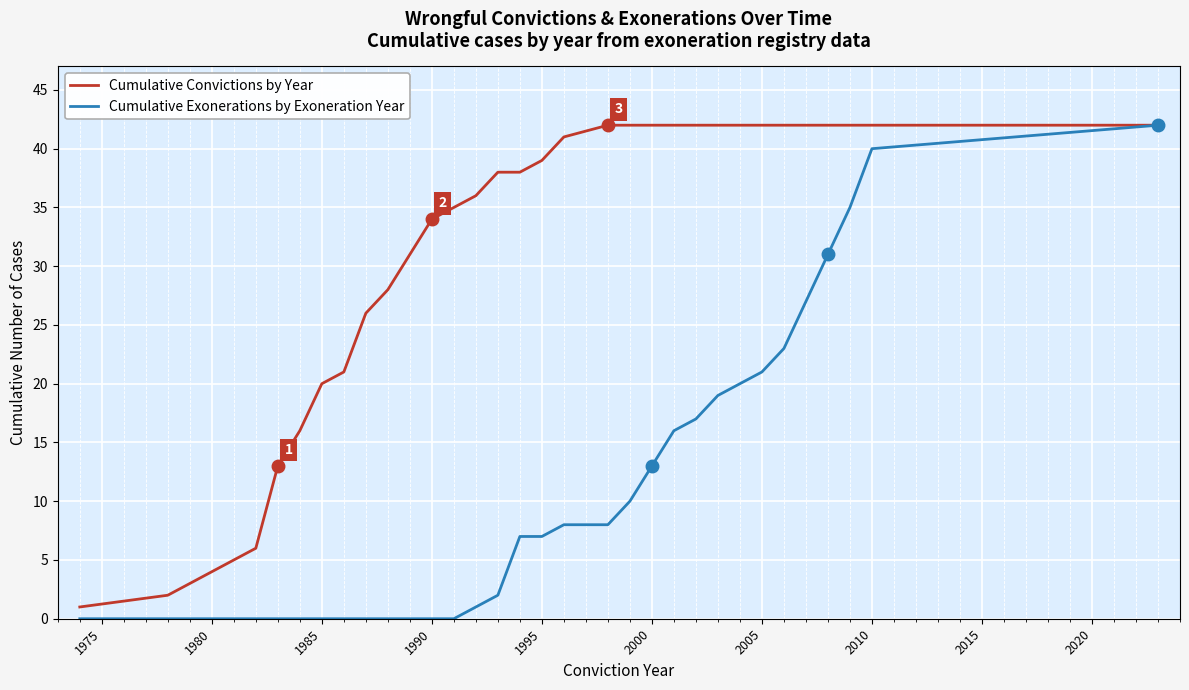

Which series has the largest total across all categories?

Cumulative Convictions by Year